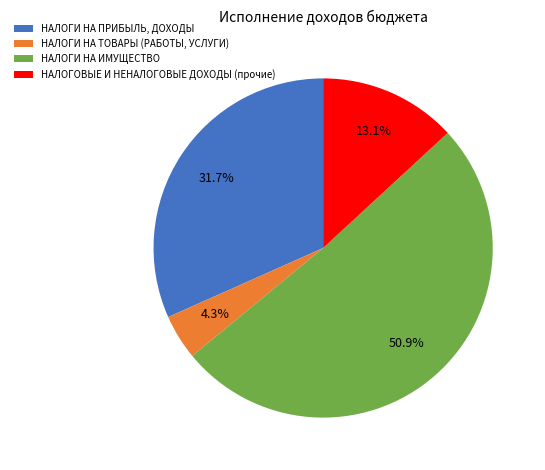

The НАЛОГИ НА ТОВАРЫ (РАБОТЫ, УСЛУГИ) slice represents 4% of the pie. True or false?

True